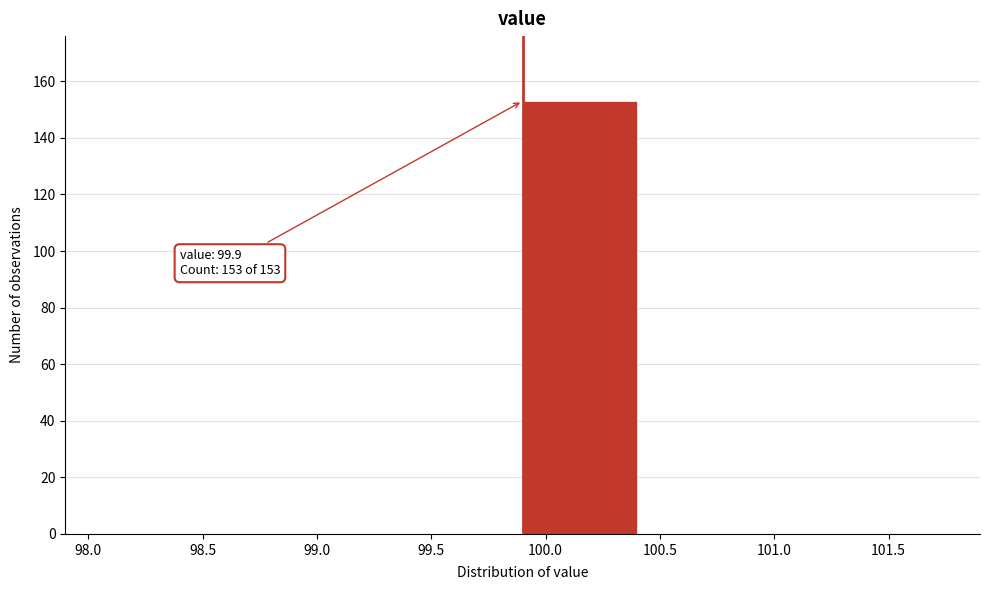

Which range on the x-axis has the tallest bar?

99.9 to 100.4